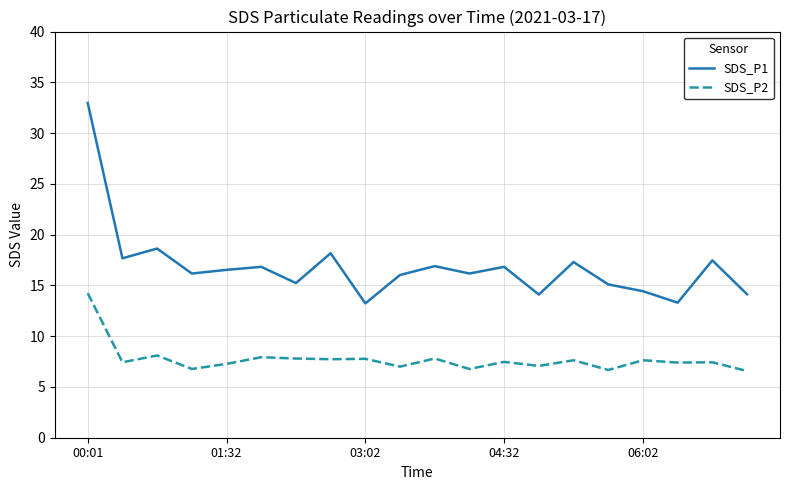

Which series has the largest range (max minus min)?

SDS_P1